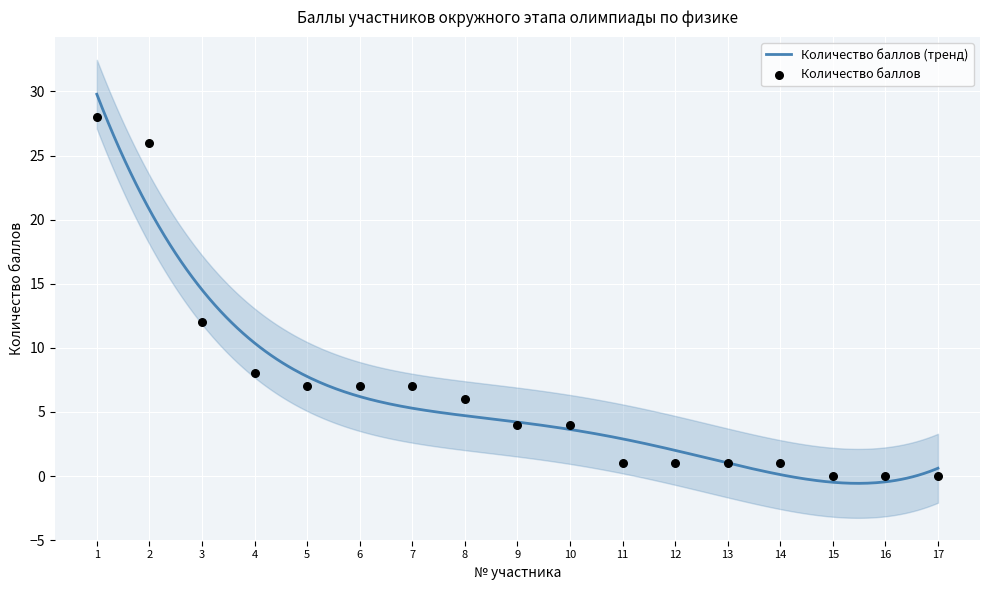

Approximately how many times larger is the value at 3 compared to 7?

1.7